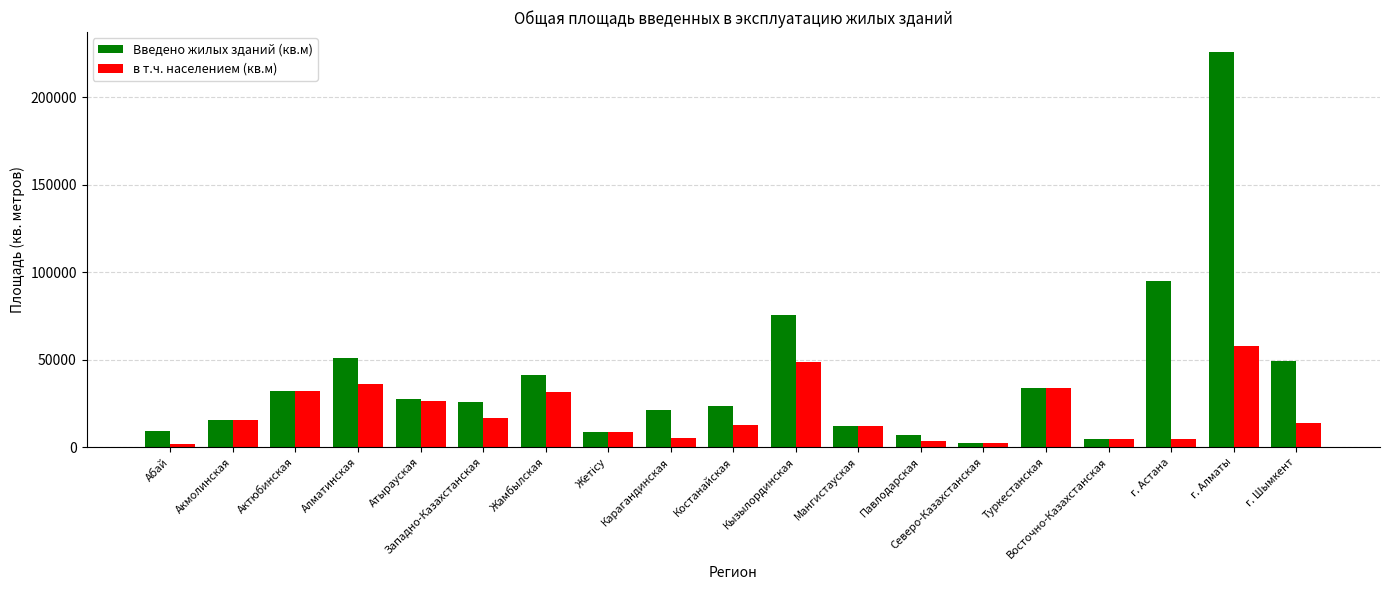

Rank the series at Карагандинская from lowest to highest value.

в т.ч. населением (кв.м), Введено жилых зданий (кв.м)